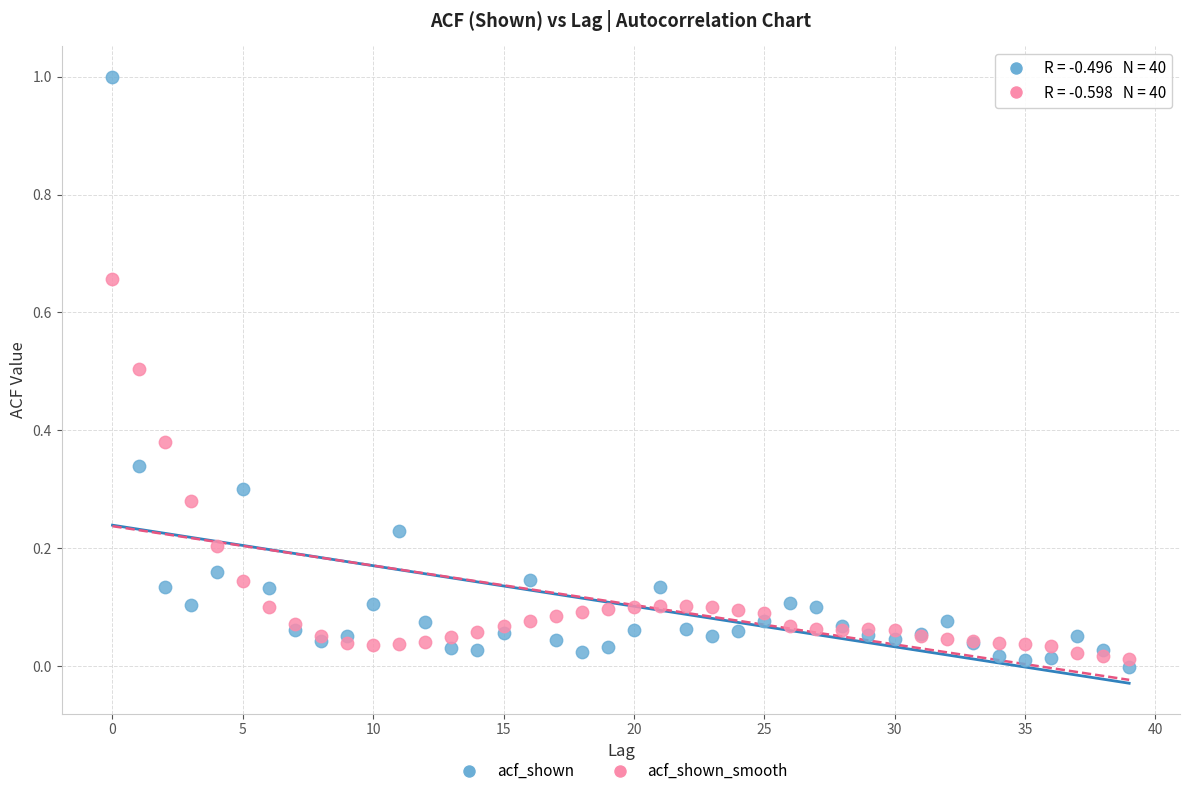

Which series has the largest Y range (max minus min)?

acf_shown